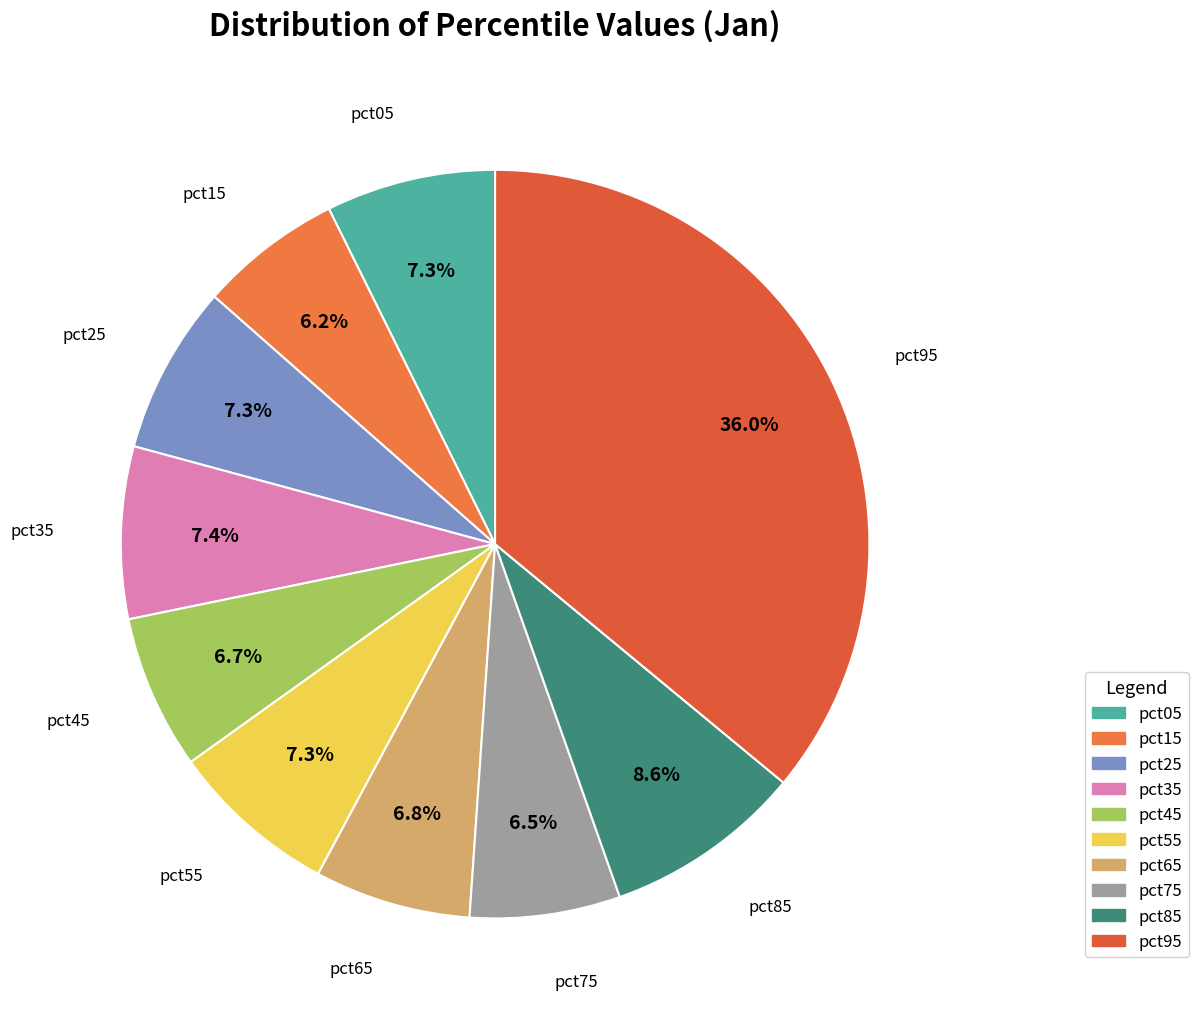

Does pct35 account for over 50% of the chart?

No